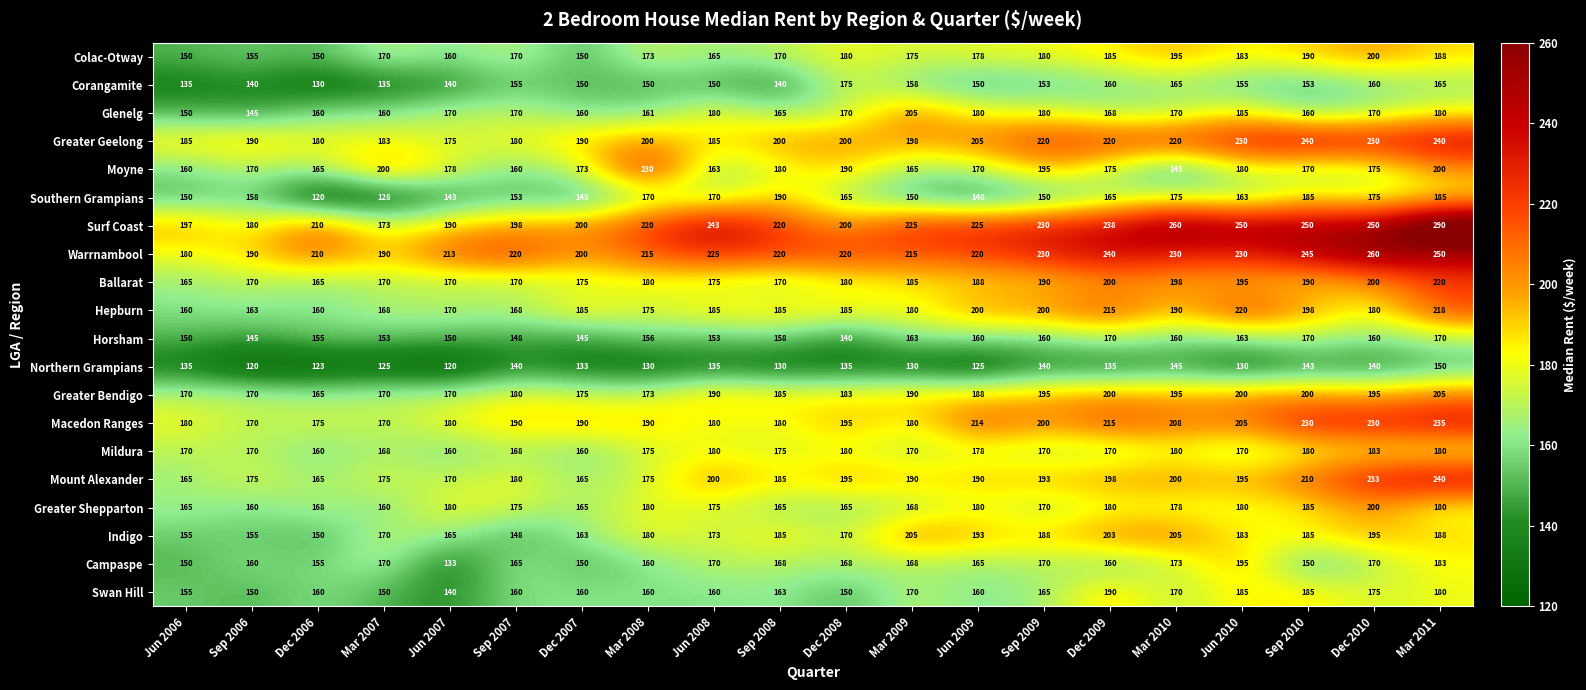

Which series has the widest spread of values?

Surf Coast